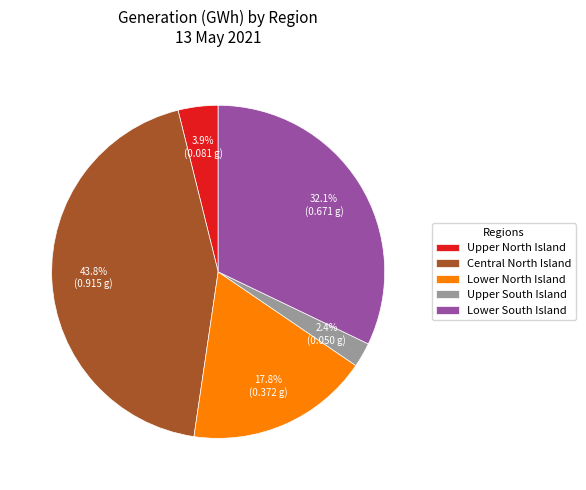

Is Upper South Island the majority of the pie?

No